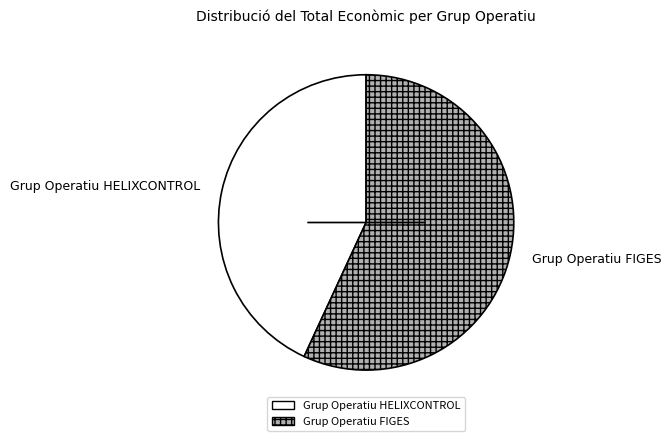

Is the sum of Grup Operatiu FIGES and Grup Operatiu HELIXCONTROL greater than half?

Yes